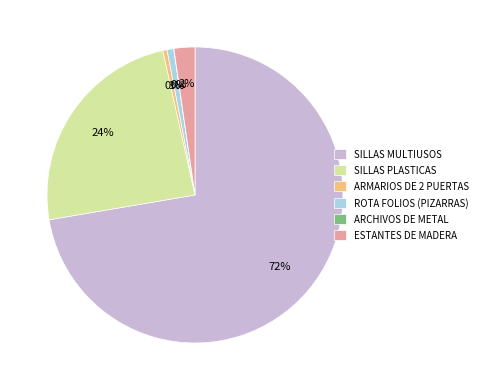

Do ARMARIOS DE 2 PUERTAS and SILLAS PLASTICAS together represent more than half of the pie?

No